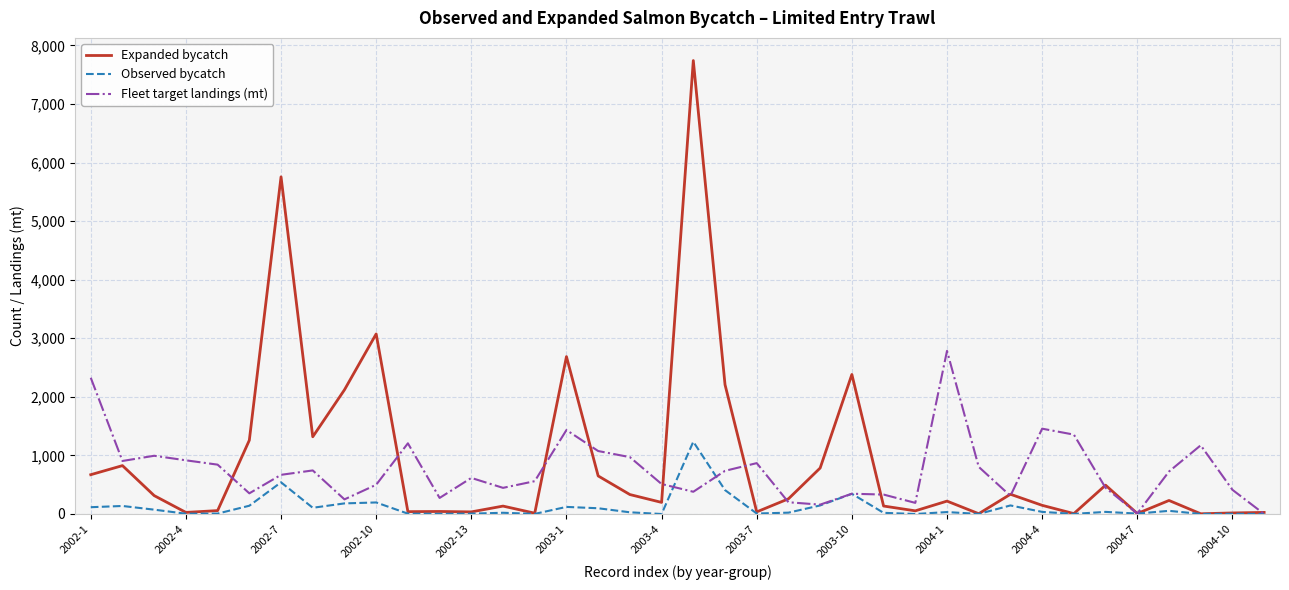

Rank the series by their maximum value, from lowest to highest.

Observed bycatch, Fleet target landings (mt), Expanded bycatch